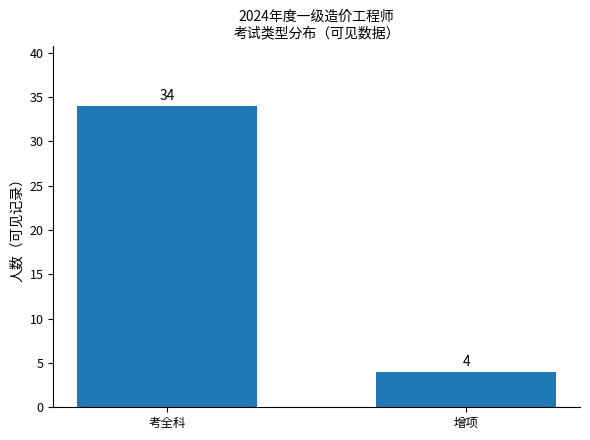

Reading left to right, list all the values displayed in this chart.

34	4